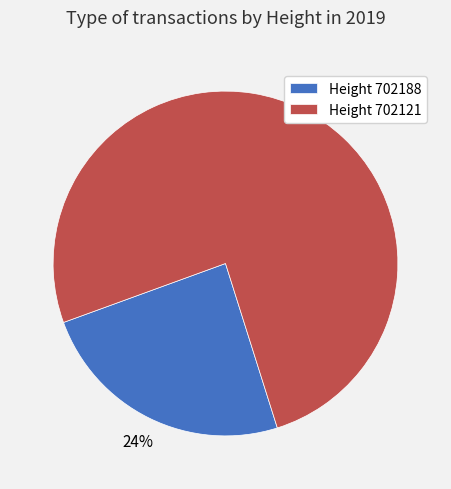

What is the majority slice?

Height 702121